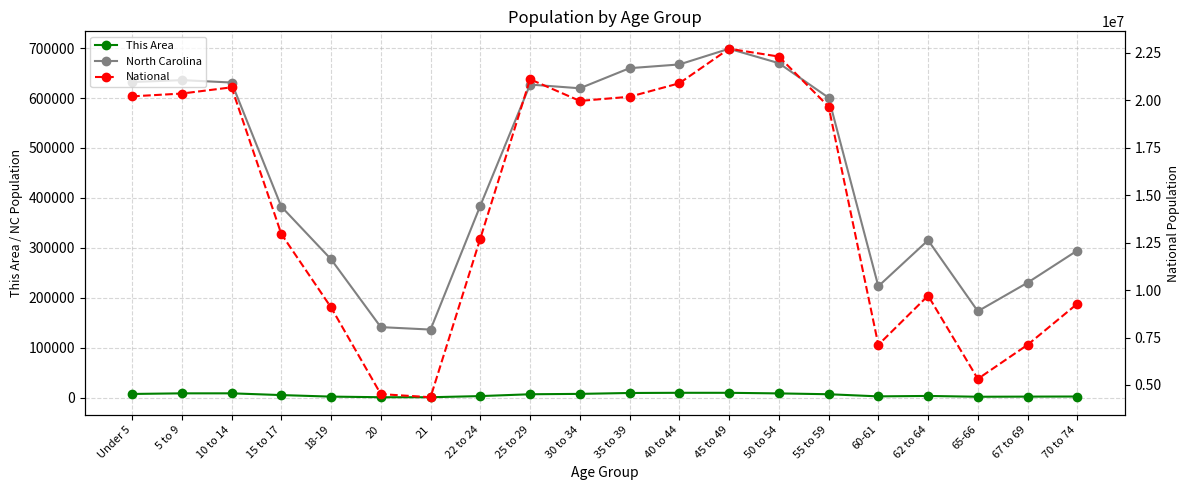

In National, how many points are lower than both neighbors (excluding endpoints)?

4